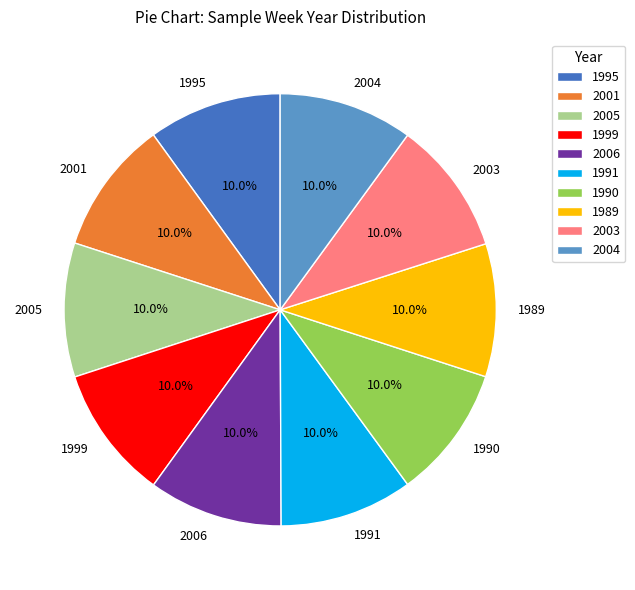

To the nearest percent, what percentage of the pie is 1990?

10%